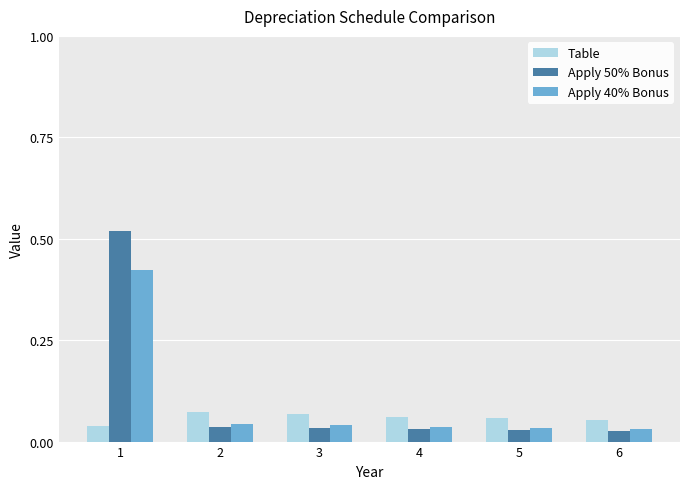

What is the sum of all Table values?

0.3